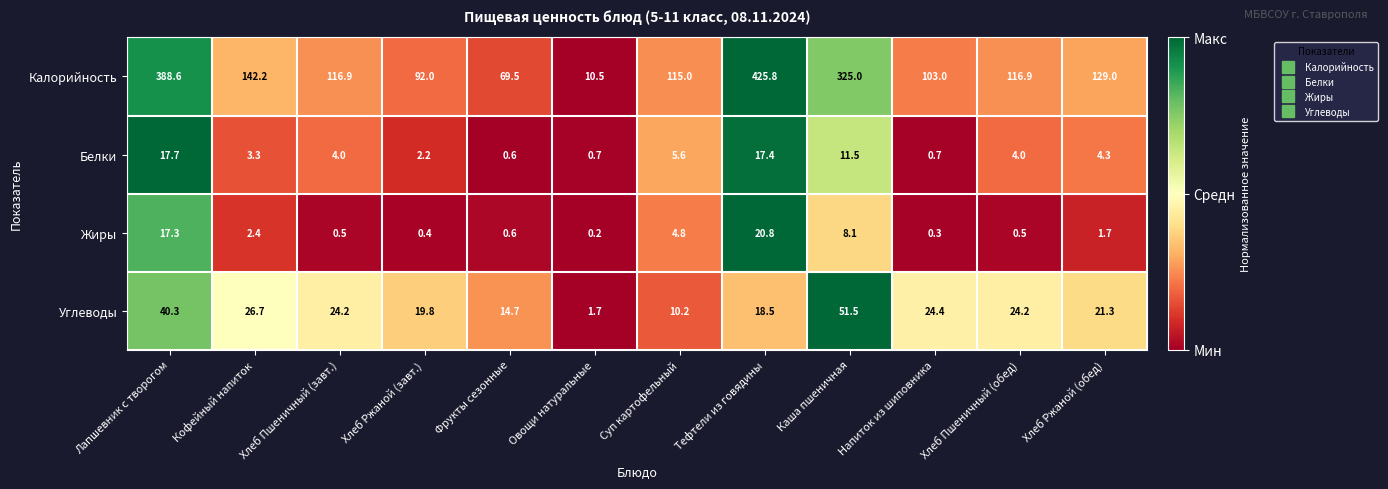

Which series has the largest total across all categories?

Калорийность